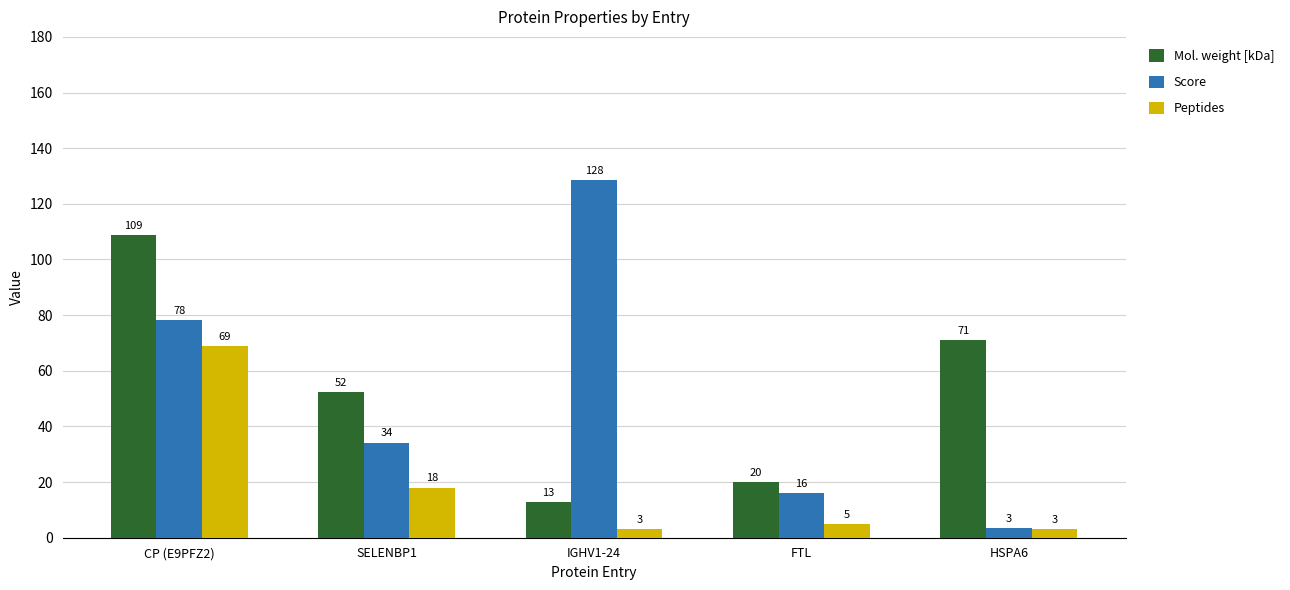

Where does the Peptides series first go above 5?

CP (E9PFZ2)